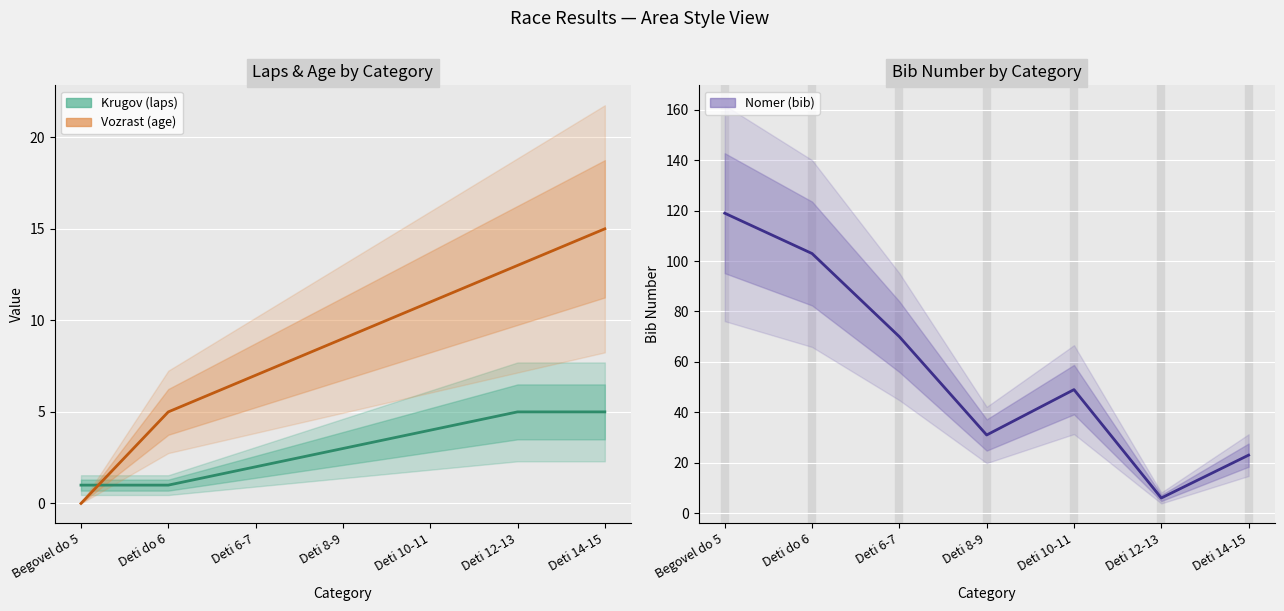

Which series has the widest spread of values?

Nomer (bib)